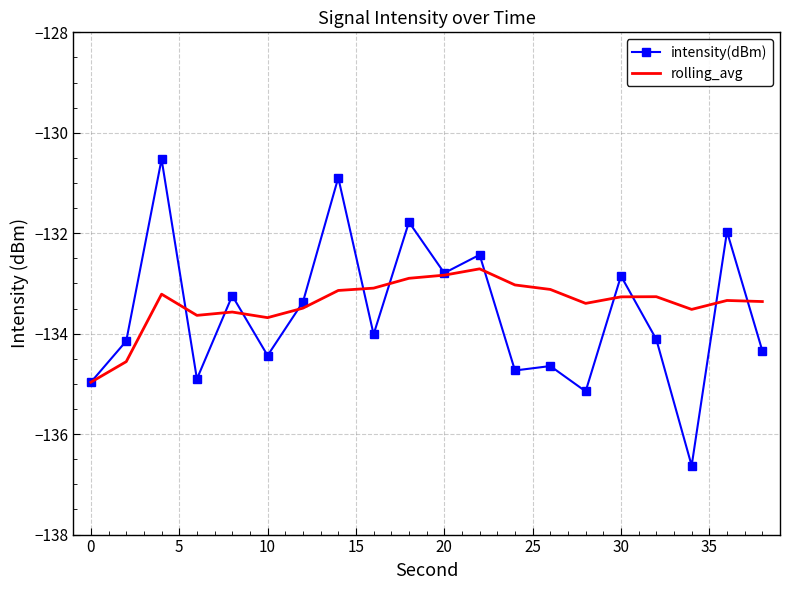

Rank the series by their maximum value, from lowest to highest.

rolling_avg, intensity(dBm)